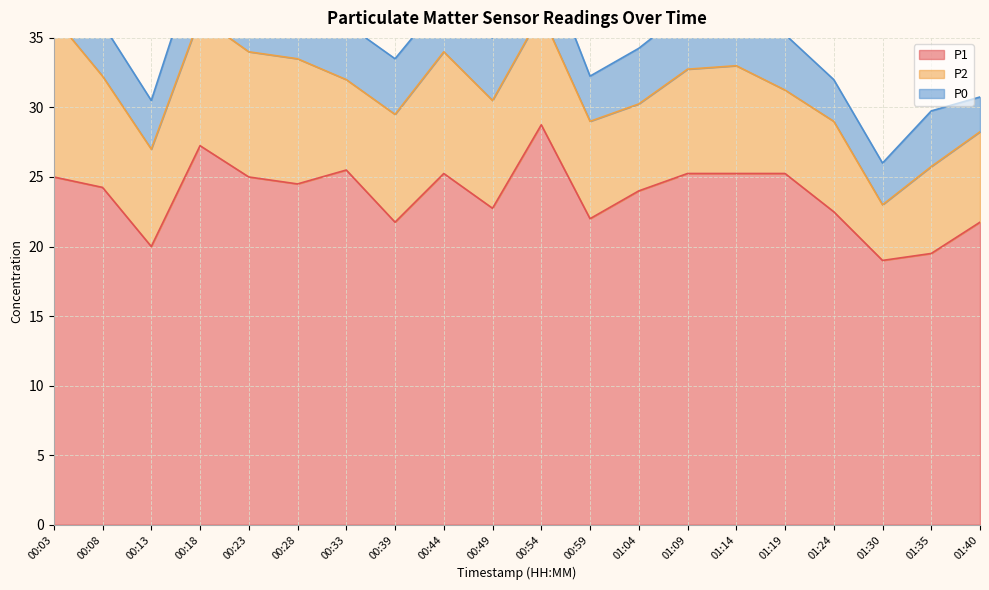

At which label does P0 first exceed 4?

00:18